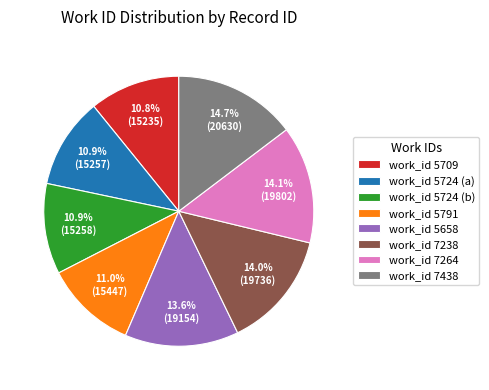

Is the sum of work_id 7238 and work_id 7264 greater than half?

No